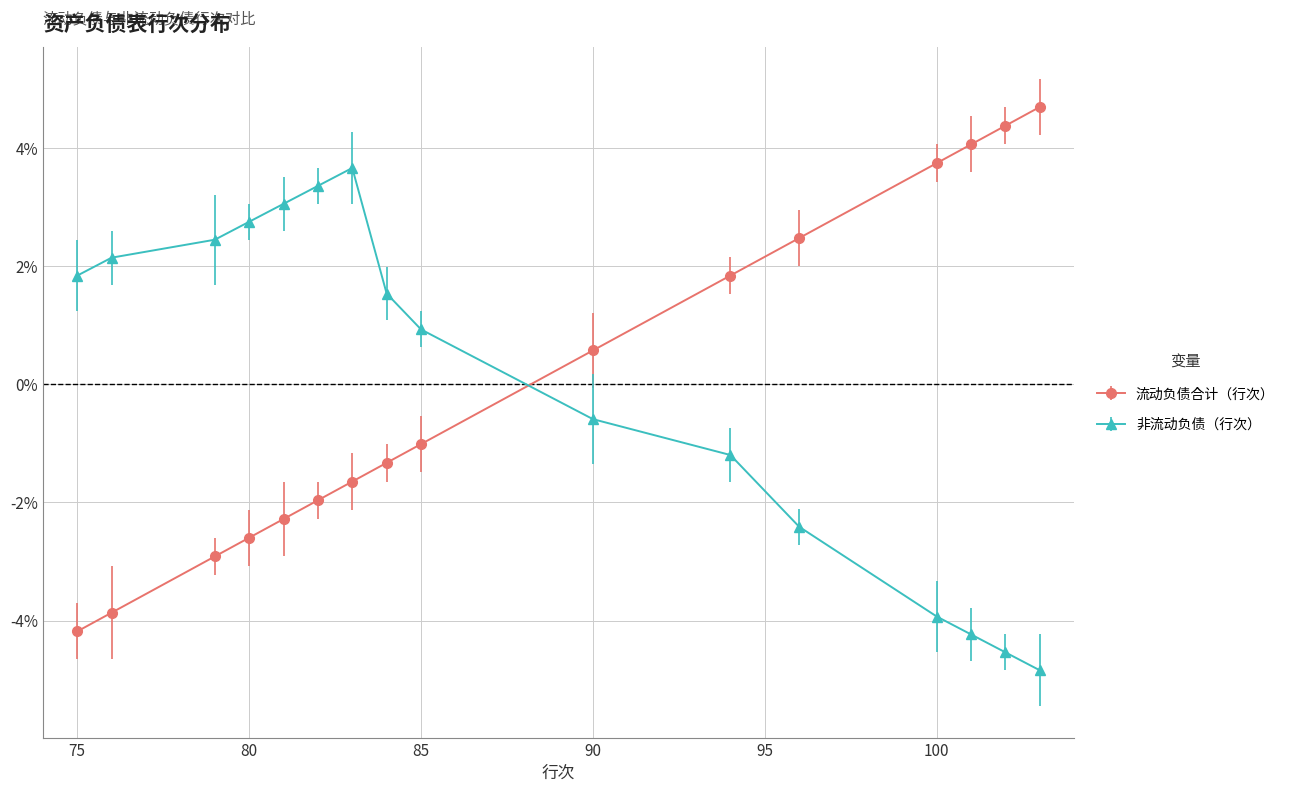

Which series has the widest spread of values?

流动负债合计（行次）